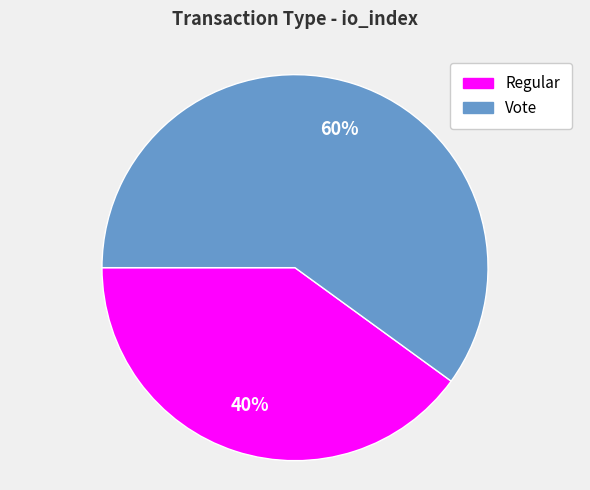

Rank the categories by value from lowest to highest.

Regular, Vote